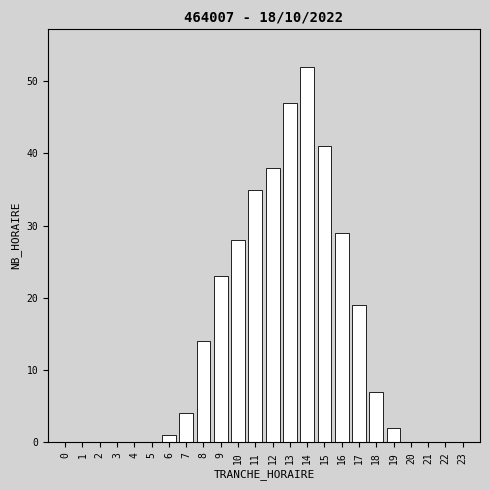

Reading left to right, extract all data points from this chart.

0=0	1=0	2=0	3=0	4=0	5=0	6=1	7=4	8=14	9=23	10=28	11=35	12=38	13=47	14=52	15=41	16=29	17=19	18=7	19=2	20=0	21=0	22=0	23=0